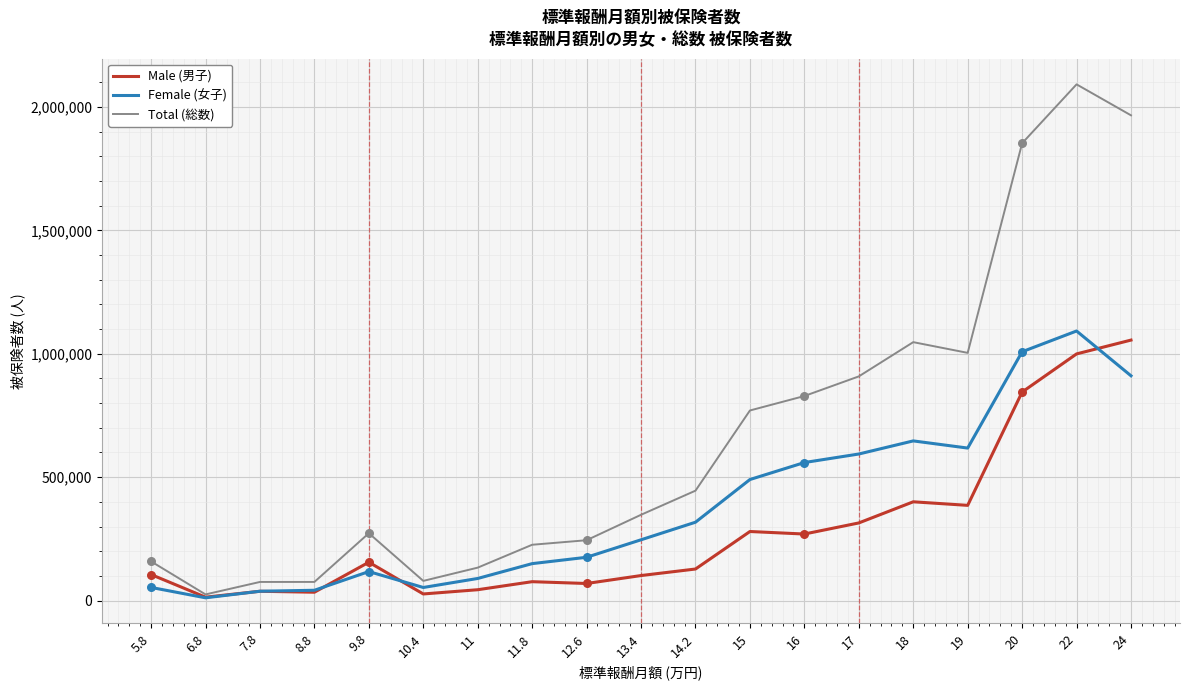

Which series has the largest total across all categories?

Total (総数)